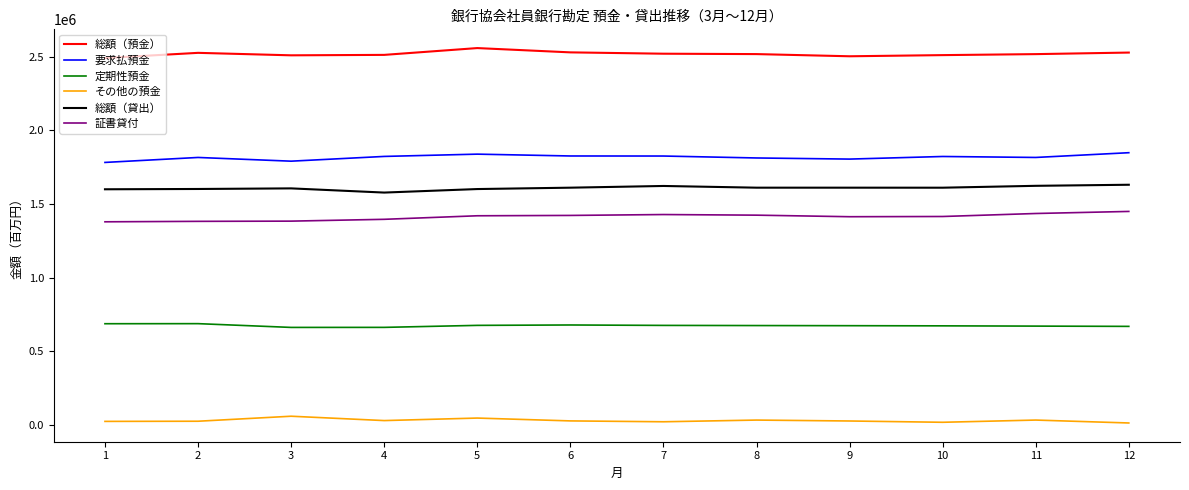

Which series has the largest total across all categories?

総額（預金）